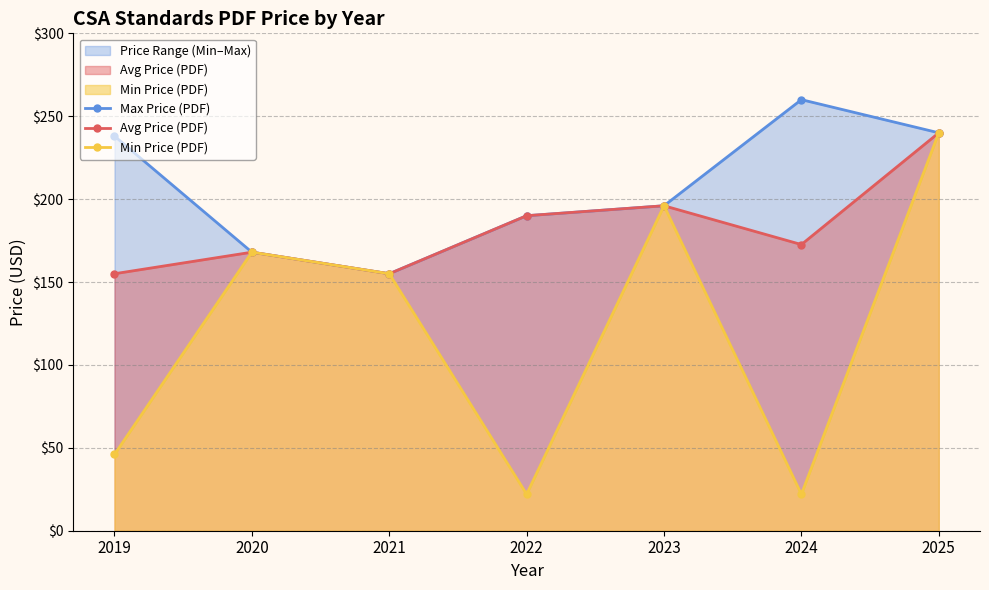

What is the sum of the Min Price (PDF) values at 2019 and 2025?

286.0